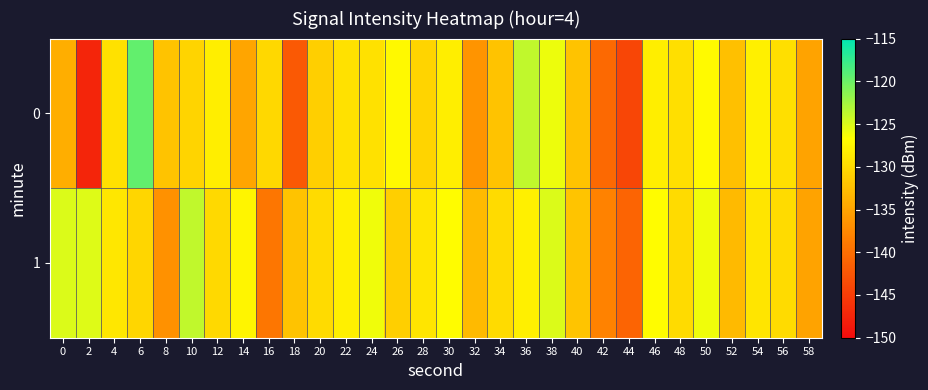

Rank the series by their maximum value, from lowest to highest.

1, 0